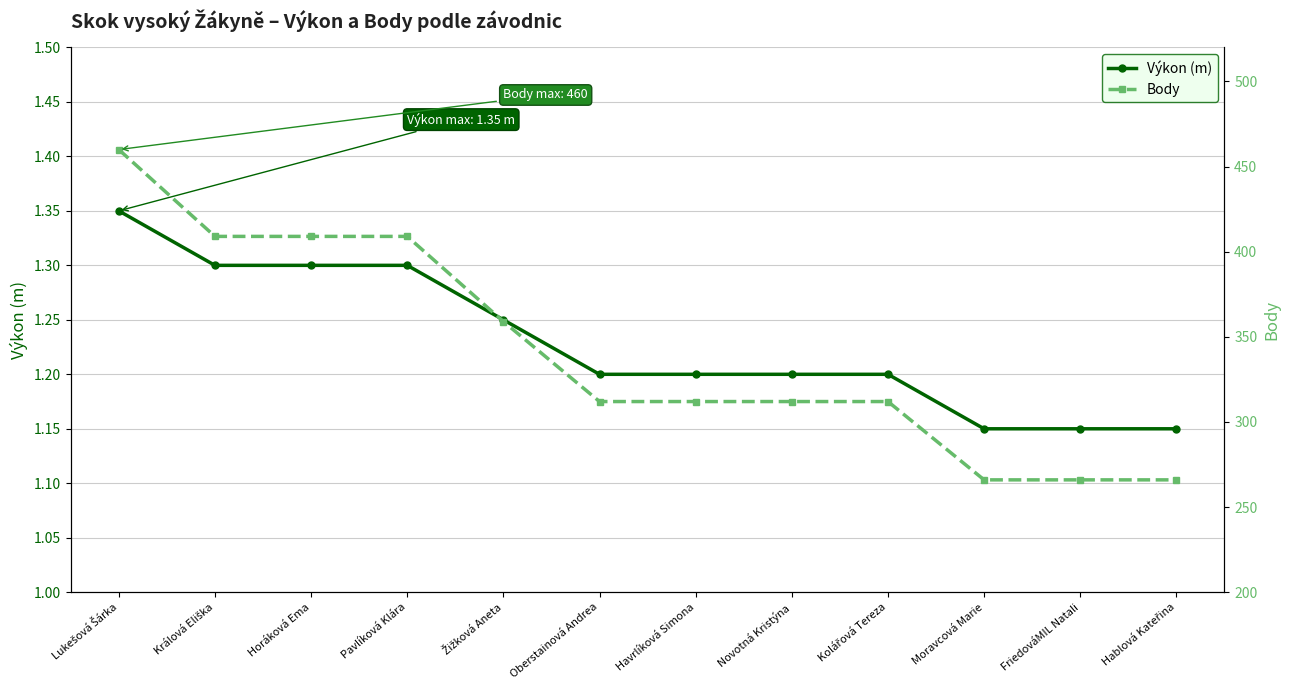

True or false: Body has more than 1 points higher than both neighbors.

False